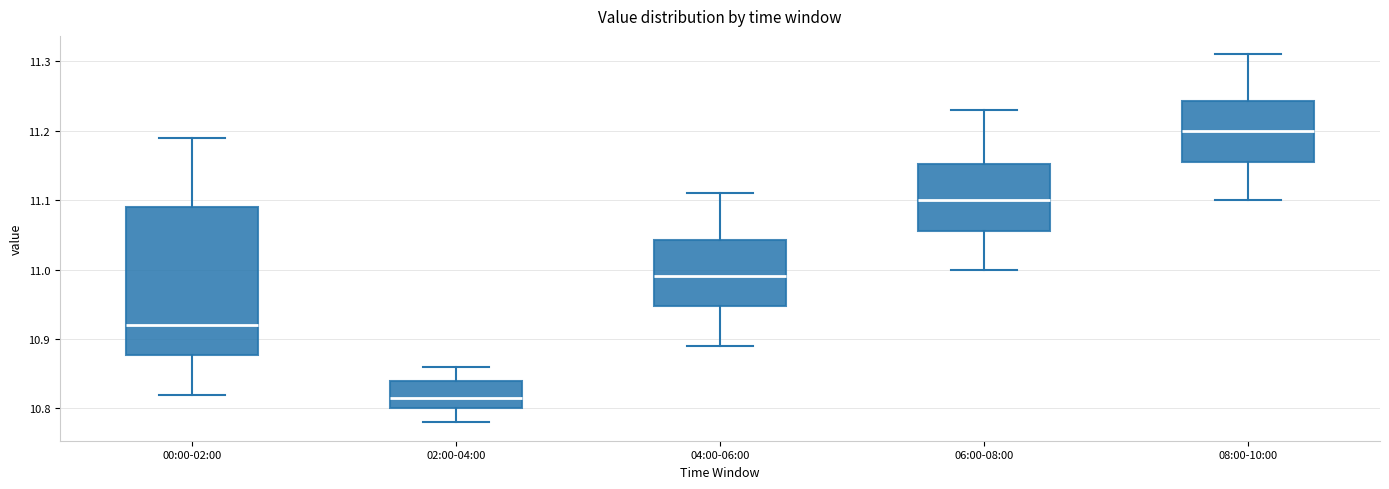

Where is the upper edge of the box for 08:00-10:00 on the y-axis? The values are not printed on the chart, so give them approximately, as read against the axis.

11.24